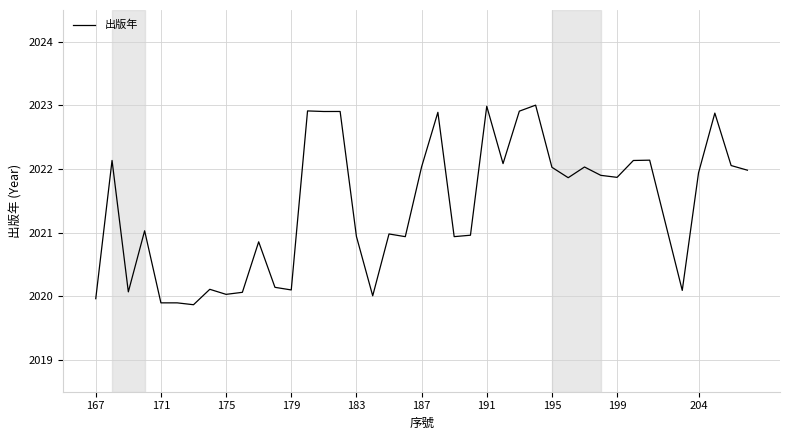

What is the smallest value displayed?

2019.9